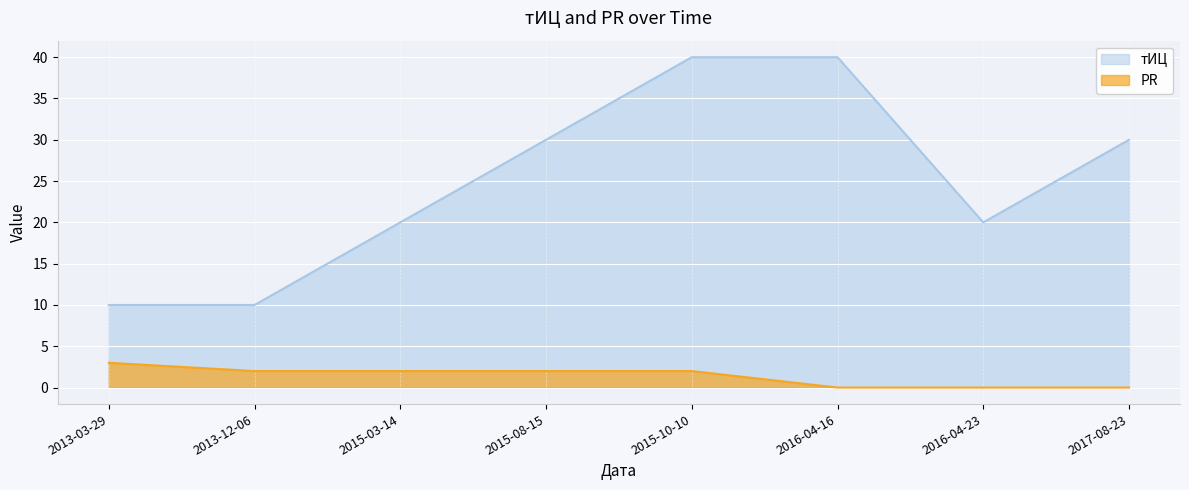

What is the label of the 4th point from the left?

2015-08-15